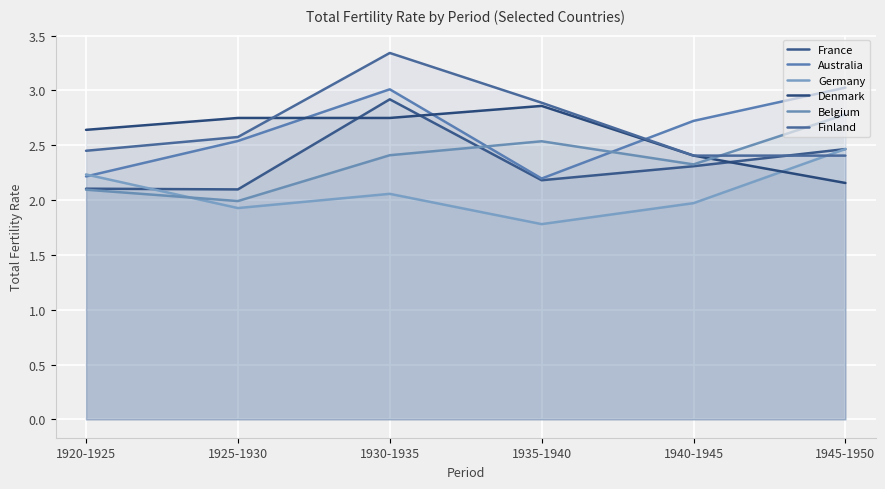

How many data points does each series have?

6